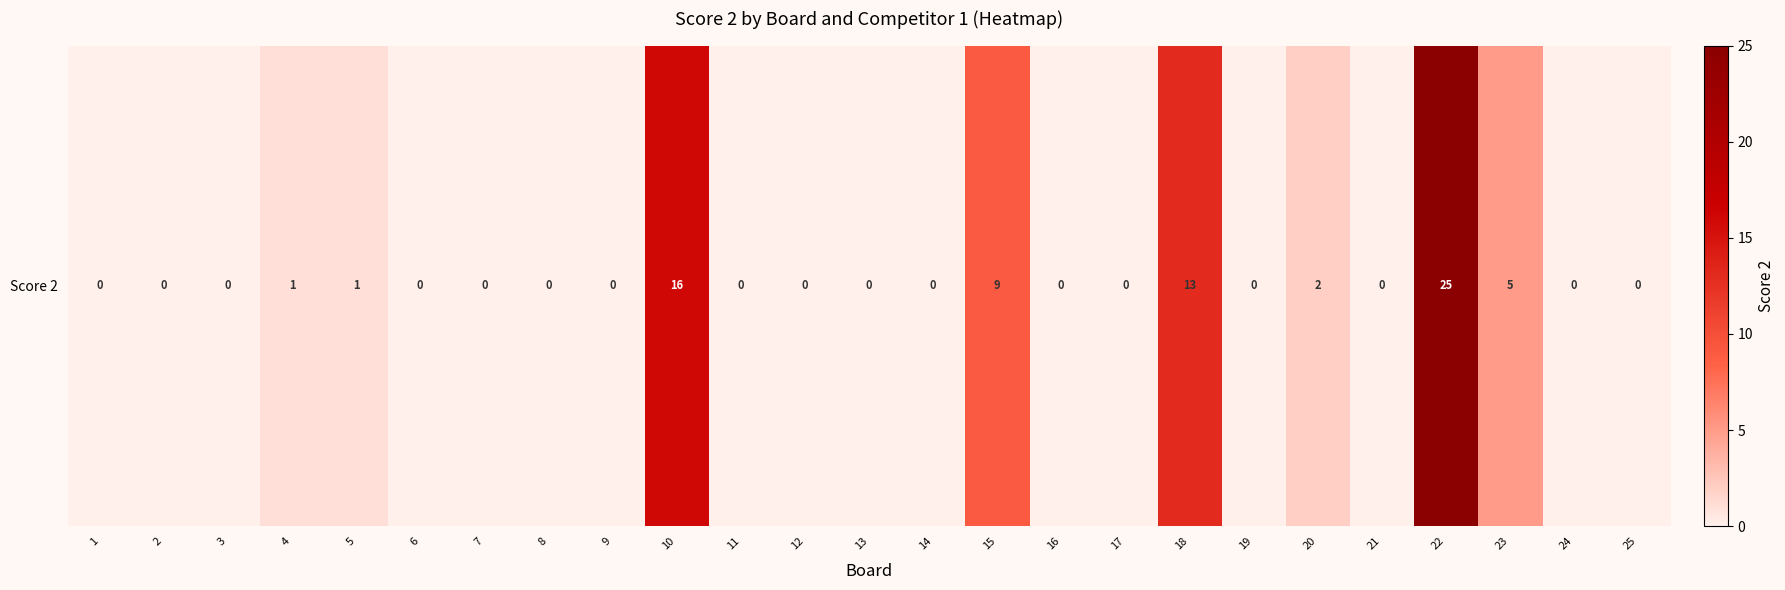

The value at 6 is 0. True or false?

True